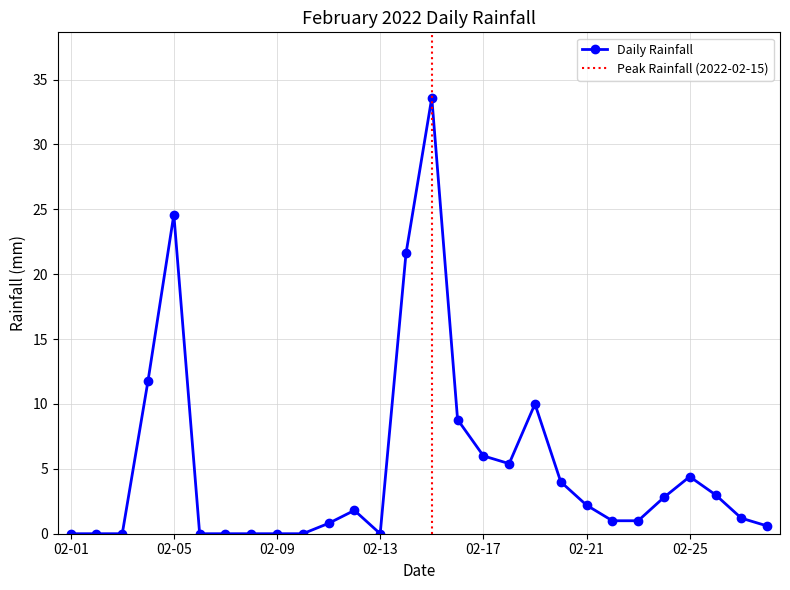

What is the maximum value shown in the chart?

33.6